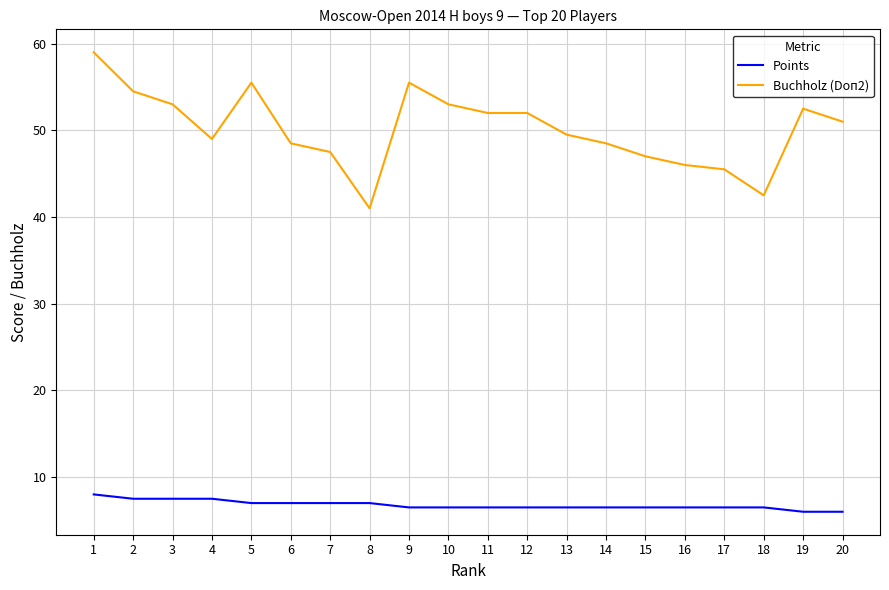

What is the difference between the Buchholz (Doп2) values at 12 and 17?

6.5